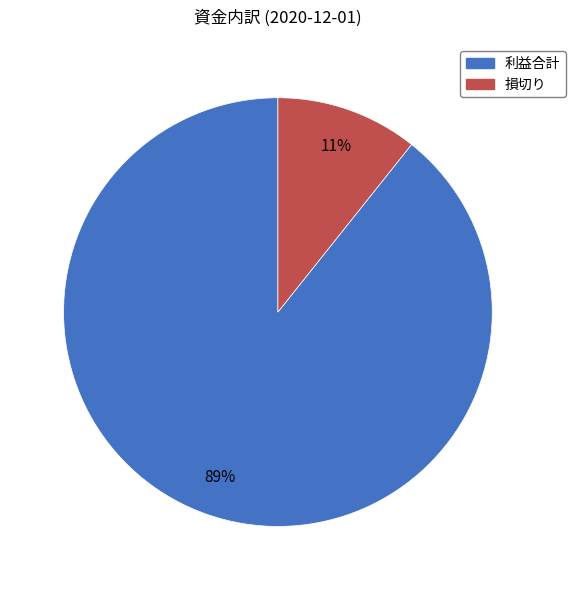

Rank the categories by value from highest to lowest.

利益合計, 損切り